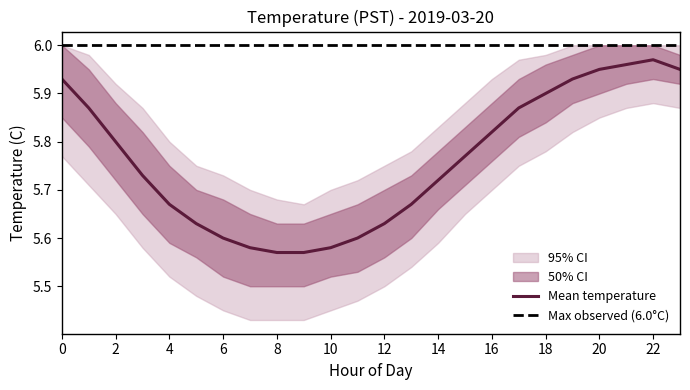

What is the lowest value of the Hour 0 mean series?

5.6